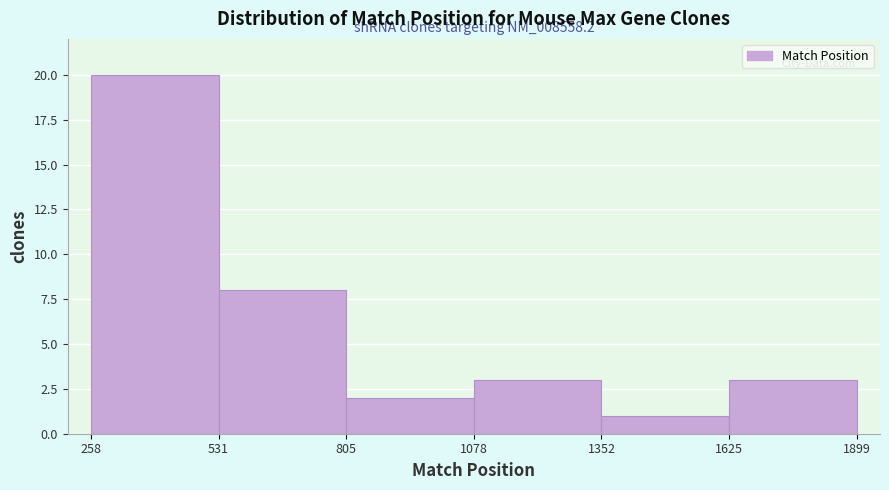

Which range on the x-axis has the tallest bar?

258 to 531